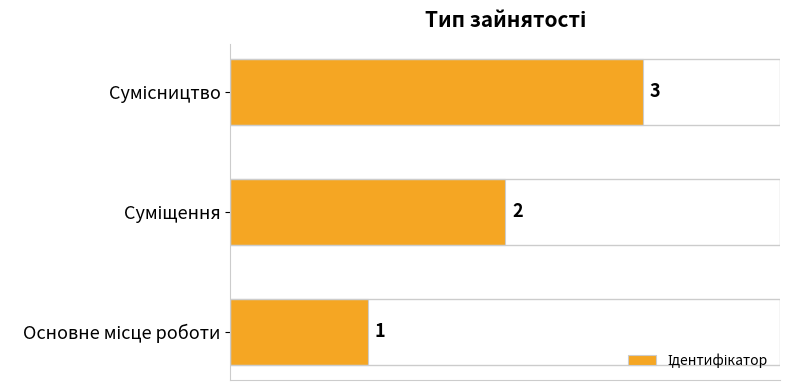

What is the minimum value shown in the chart?

1